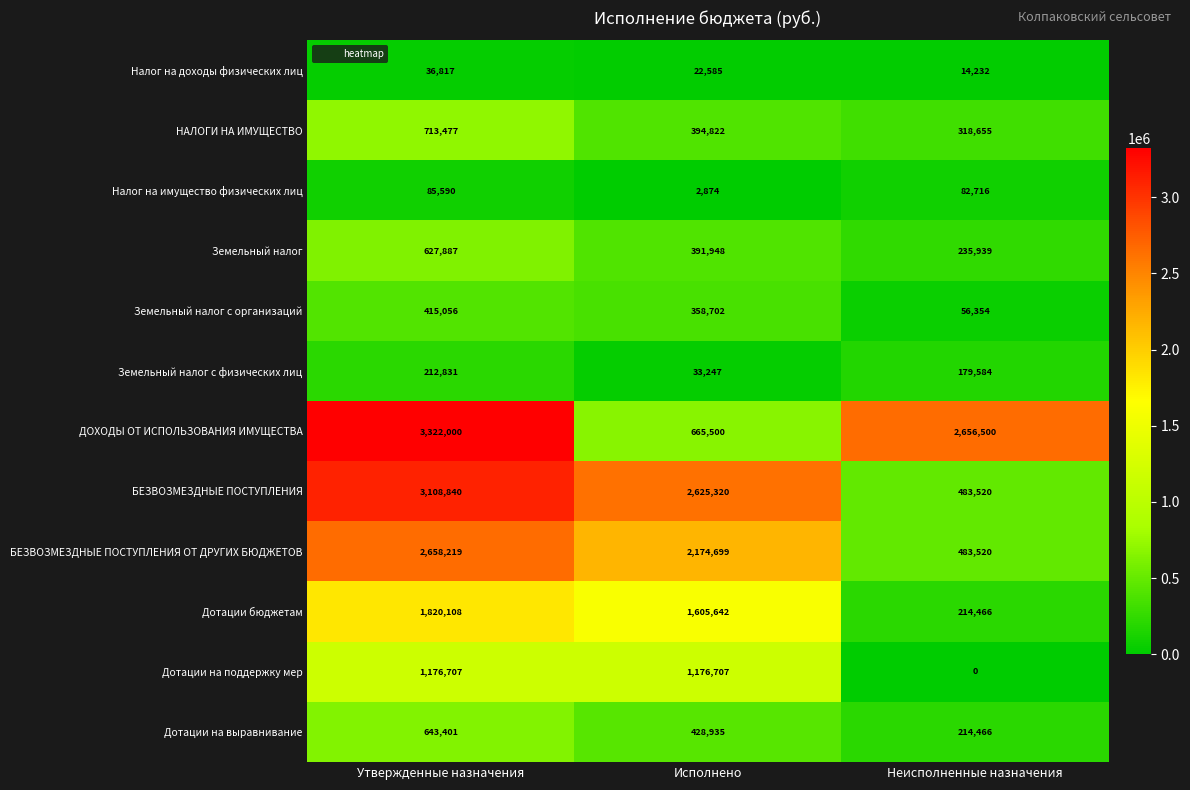

True or false: Земельный налог с физических лиц has a value of 33247 at Исполнено.

True